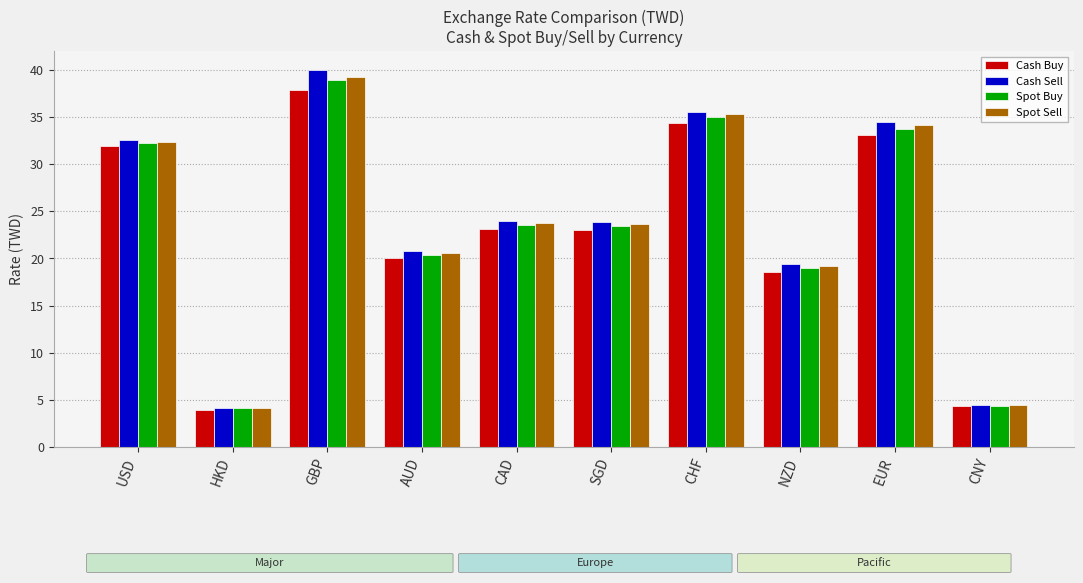

At which category is the sum across all series the highest?

GBP